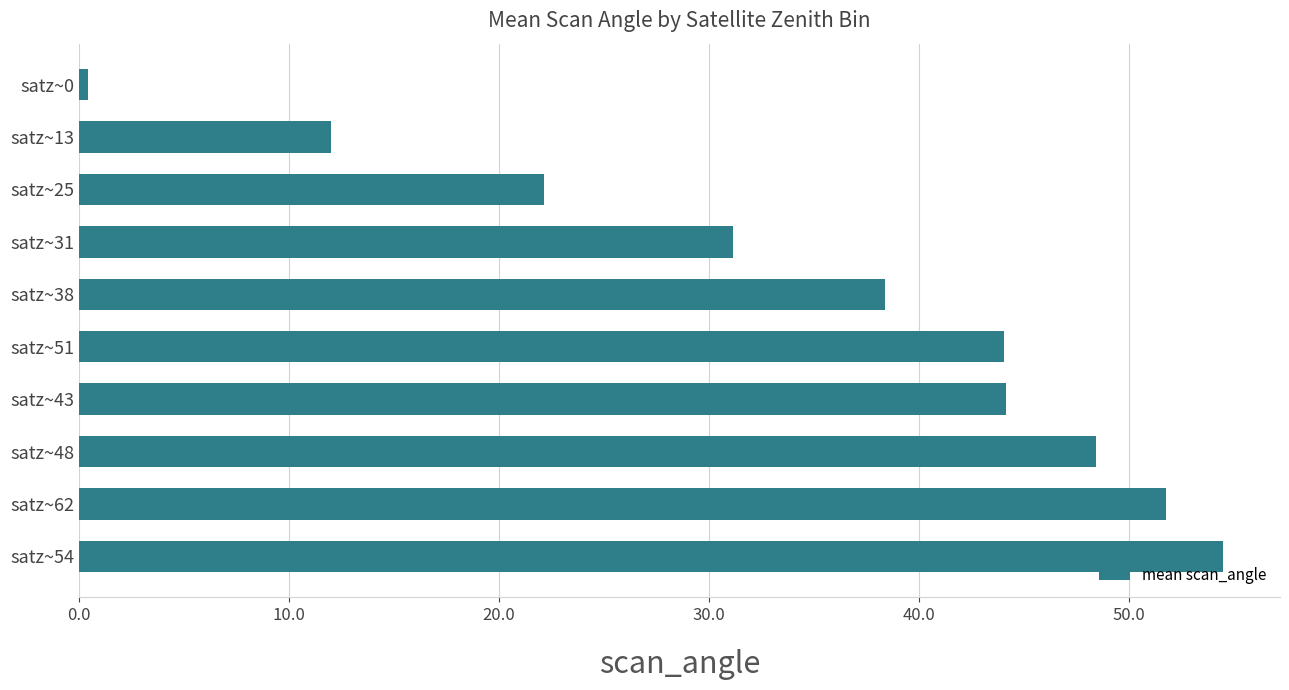

True or false: the data shows 38.4 at satz~38.

True